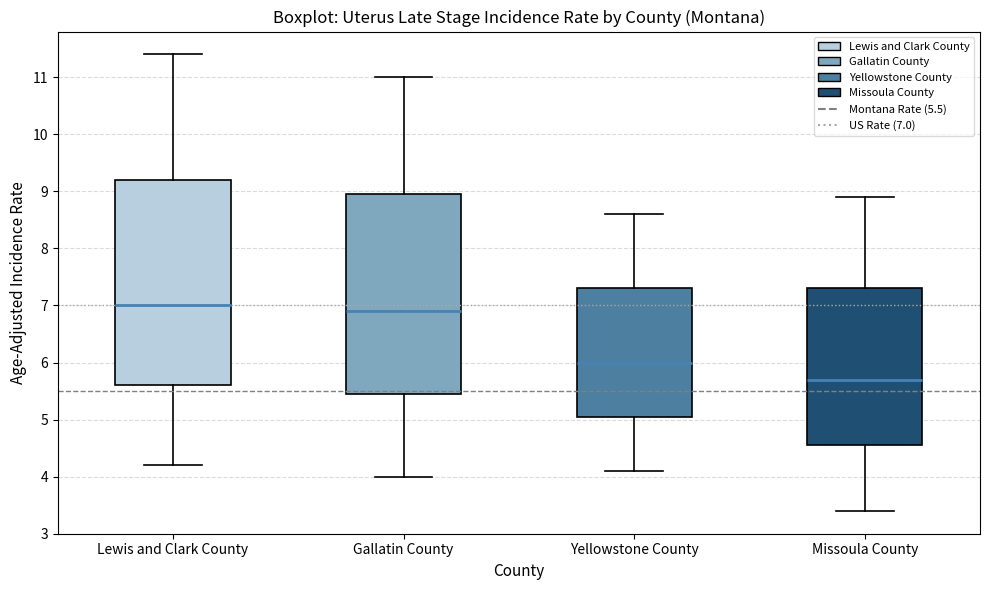

Reading left to right, transcribe this box plot: for each box, give where its median line is, the range the box spans, and where its two whiskers end, as read against the y-axis. The values are not printed on the chart, so give them approximately, as read against the axis.

Lewis and Clark County: median 7.0, box 5.6 to 9.2, whiskers 4.2 to 11.4
Gallatin County: median 6.9, box 5.5 to 9.0, whiskers 4.0 to 11.0
Yellowstone County: median 6.0, box 5.1 to 7.3, whiskers 4.1 to 8.6
Missoula County: median 5.7, box 4.6 to 7.3, whiskers 3.4 to 8.9